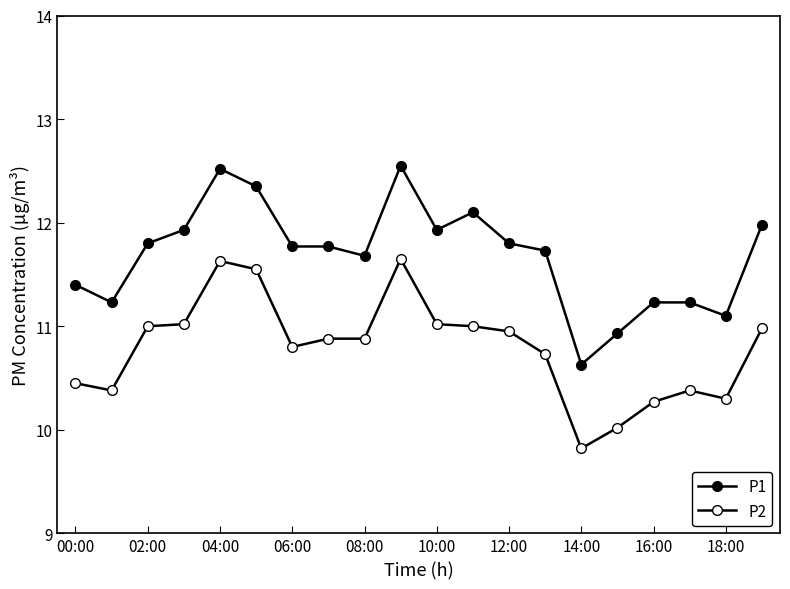

Count the number of categories in the chart.

20